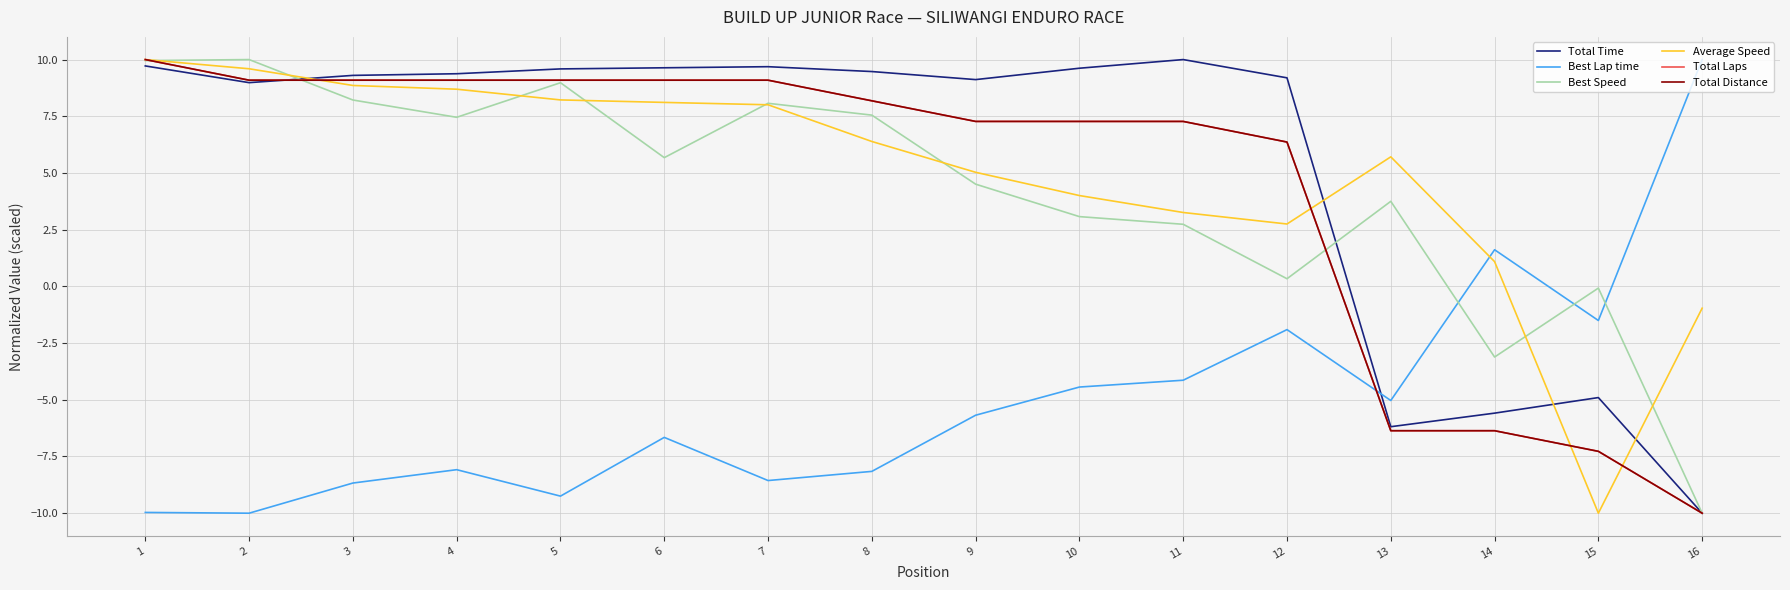

True or false: Total Time has more than 1 points higher than both neighbors.

True